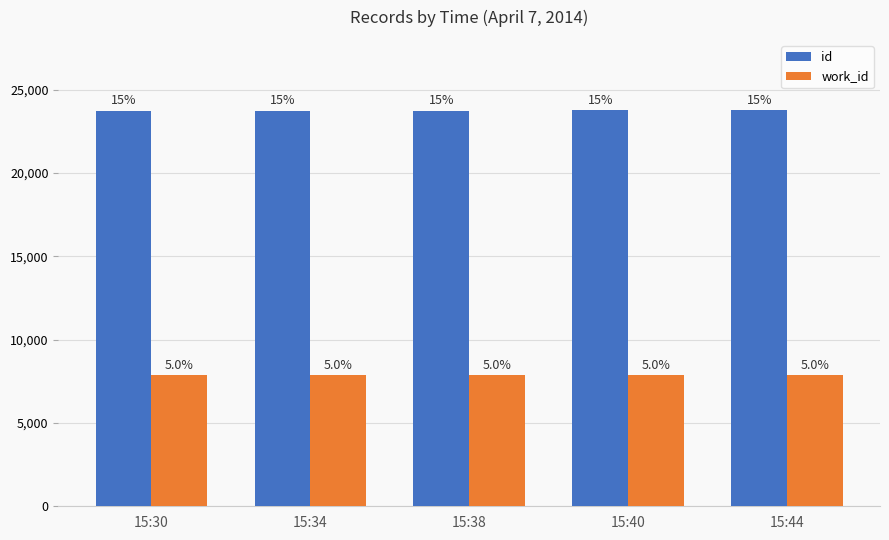

At which category is the sum across all series the highest?

15:44